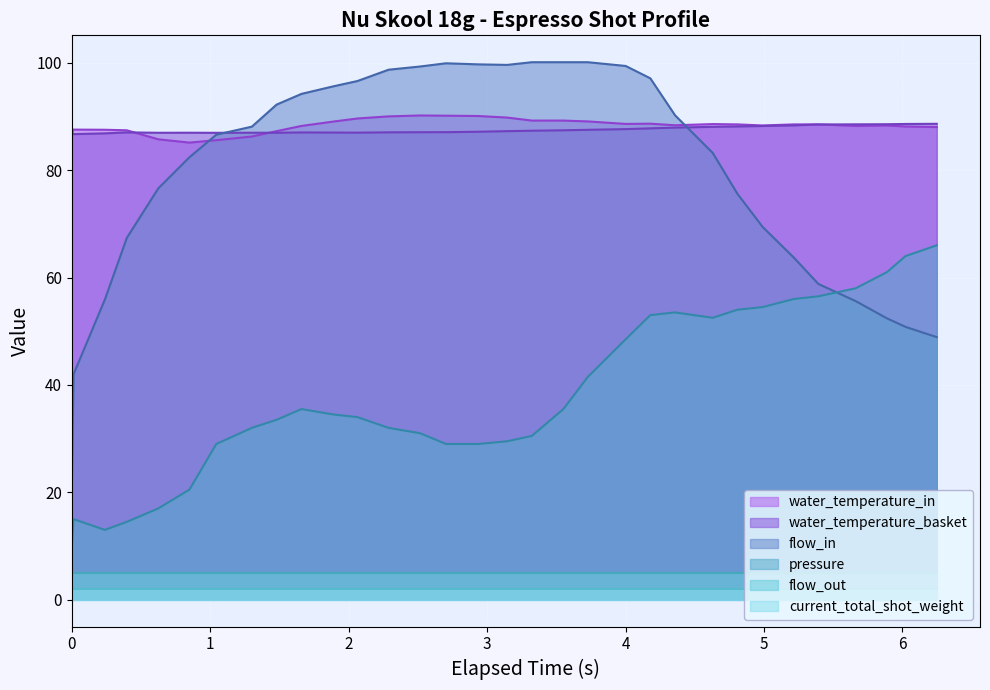

How many series are shown in this chart?

6